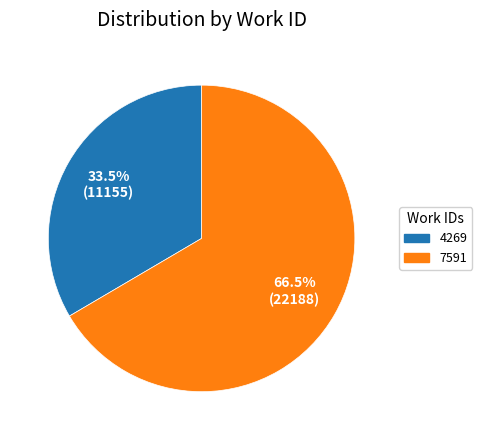

Does any single category account for the majority?

Yes